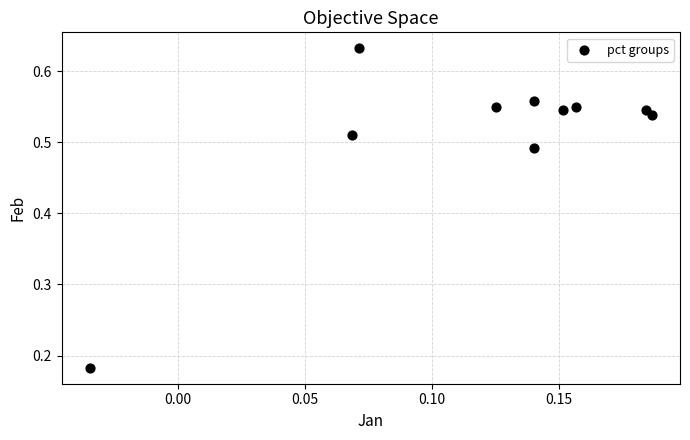

What is the range of Y values (max minus min)?

0.4